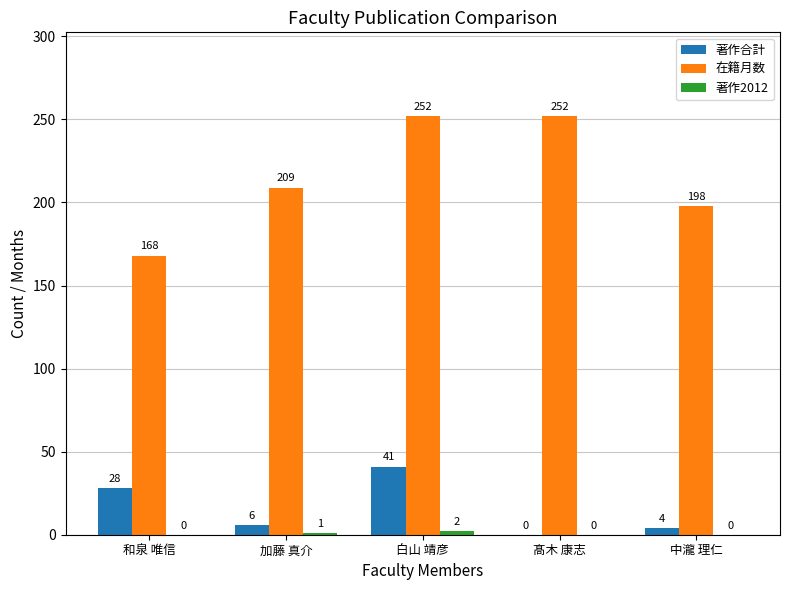

Between 白山 靖彦 and 髙木 康志, which series saw the biggest shift?

著作合計